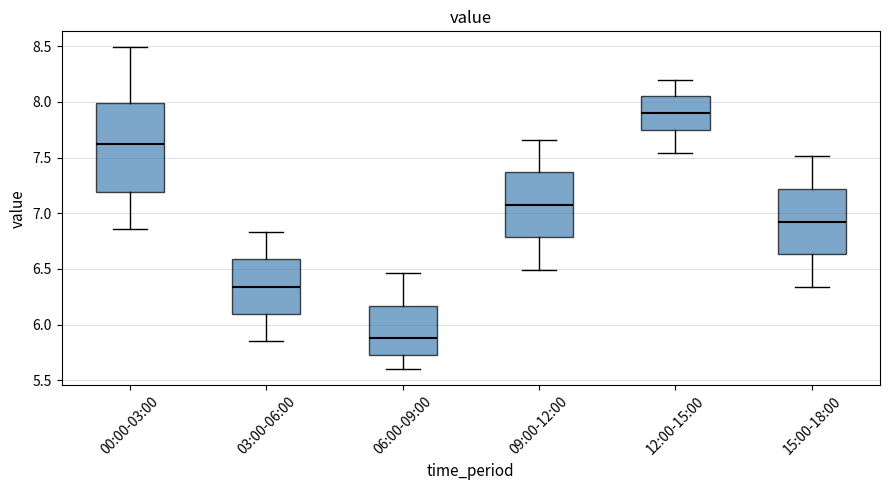

Reading left to right, read every box against the y-axis: the position of its median line, the range the box covers, and the ends of its whiskers. The values are not printed on the chart, so give them approximately, as read against the axis.

00:00-03:00: median 7.60, box 7.20 to 8.00, whiskers 6.85 to 8.50
03:00-06:00: median 6.35, box 6.10 to 6.60, whiskers 5.85 to 6.85
06:00-09:00: median 5.90, box 5.75 to 6.15, whiskers 5.60 to 6.45
09:00-12:00: median 7.10, box 6.80 to 7.35, whiskers 6.50 to 7.65
12:00-15:00: median 7.90, box 7.75 to 8.05, whiskers 7.55 to 8.20
15:00-18:00: median 6.95, box 6.65 to 7.20, whiskers 6.35 to 7.50